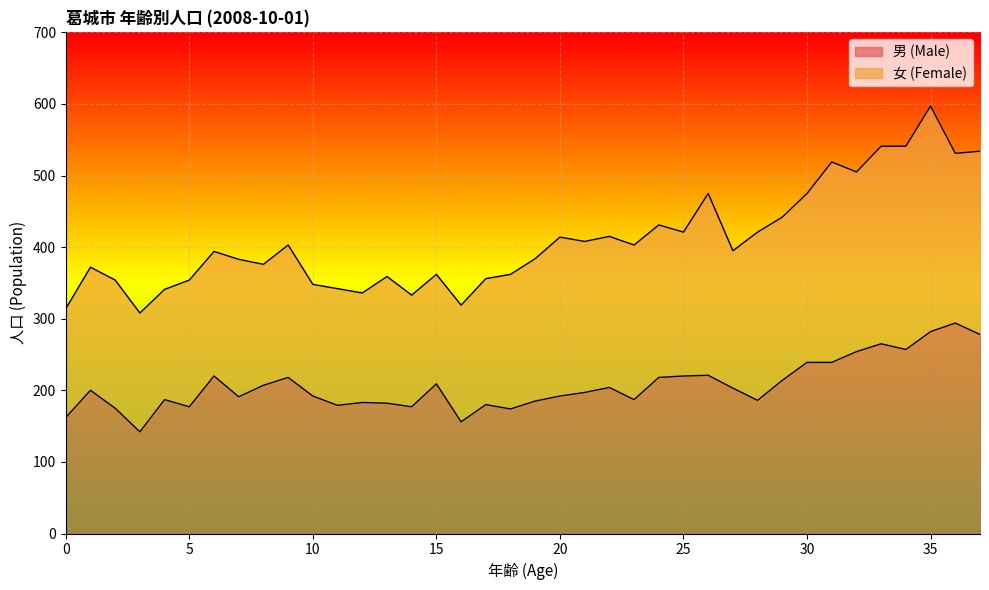

What is the highest value of the 男 (Male) series?

294